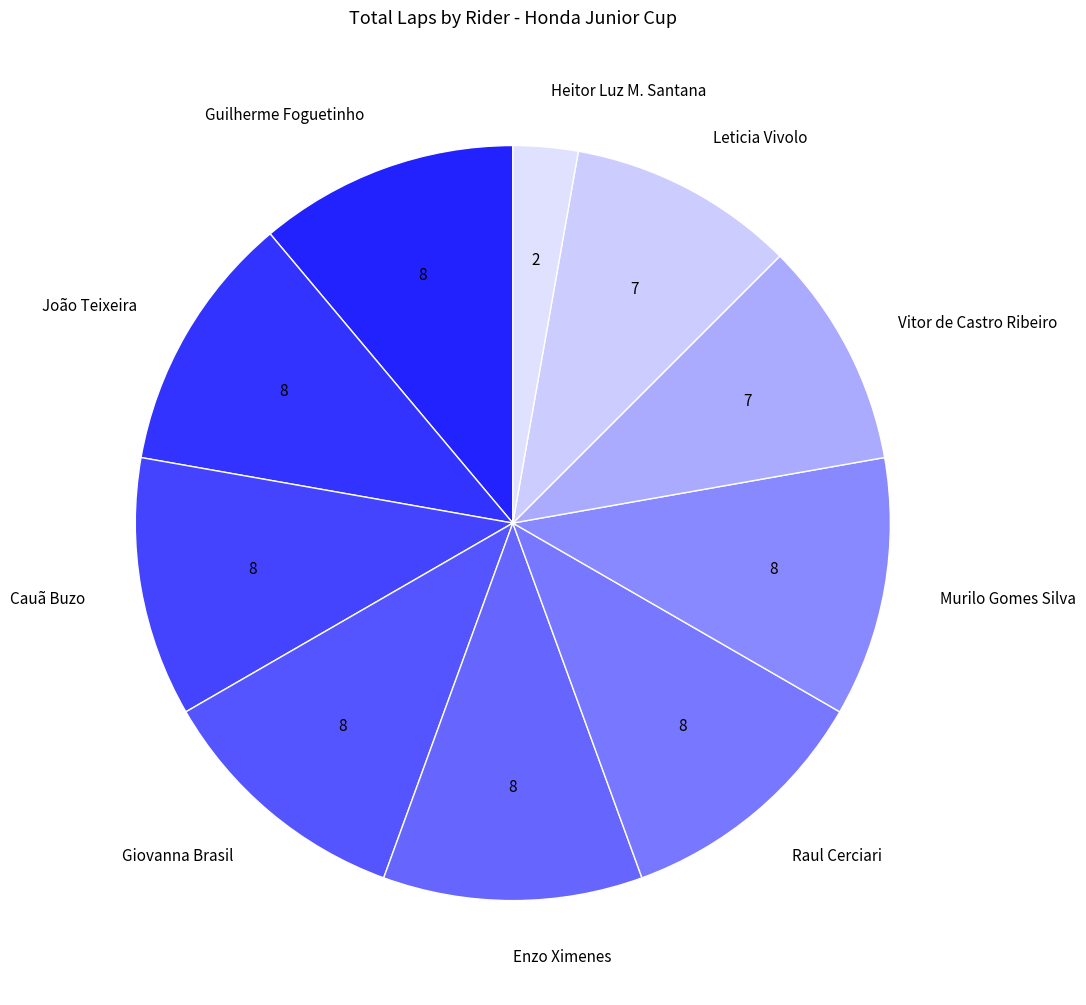

How many segments does this pie chart have?

10